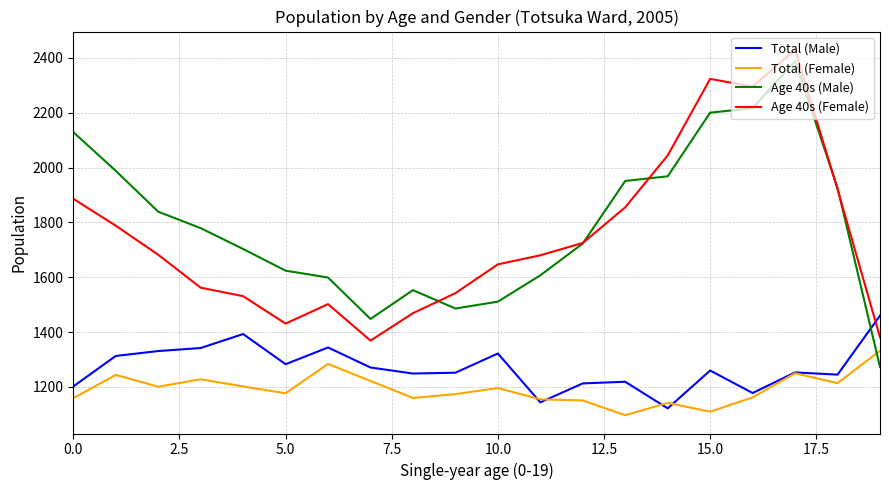

True or false: Age 40s (Male) and Total (Female) cross at least once.

True